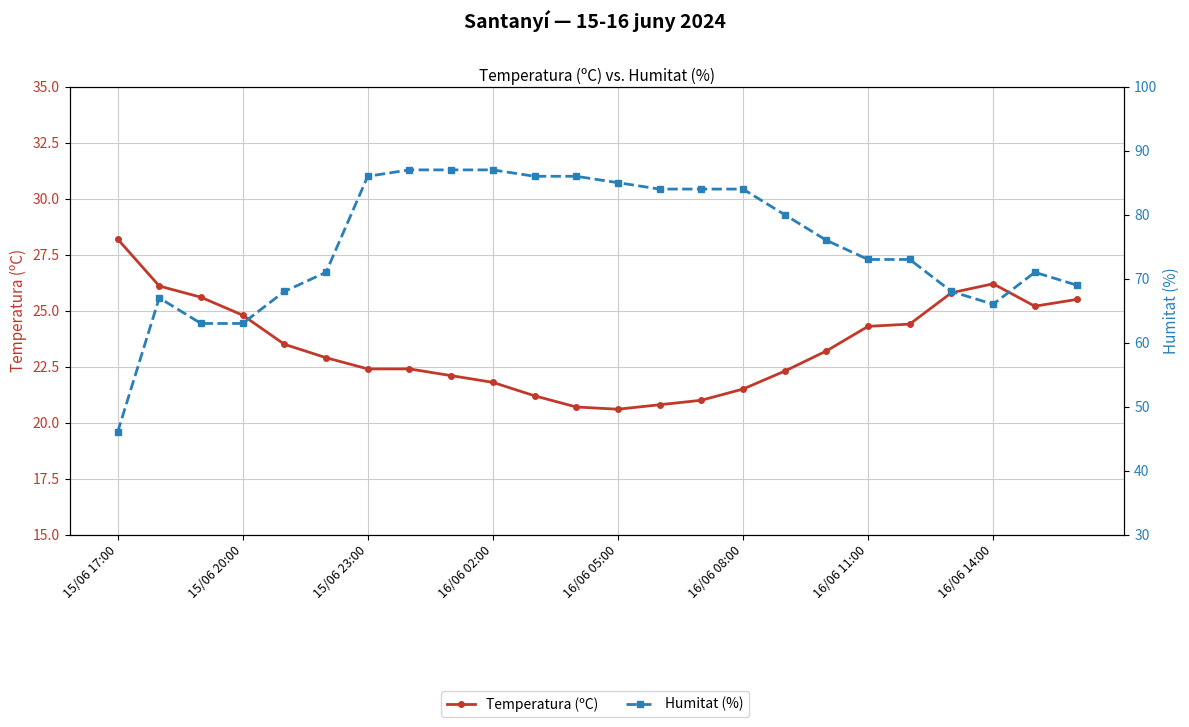

How many lines are shown in the chart?

2